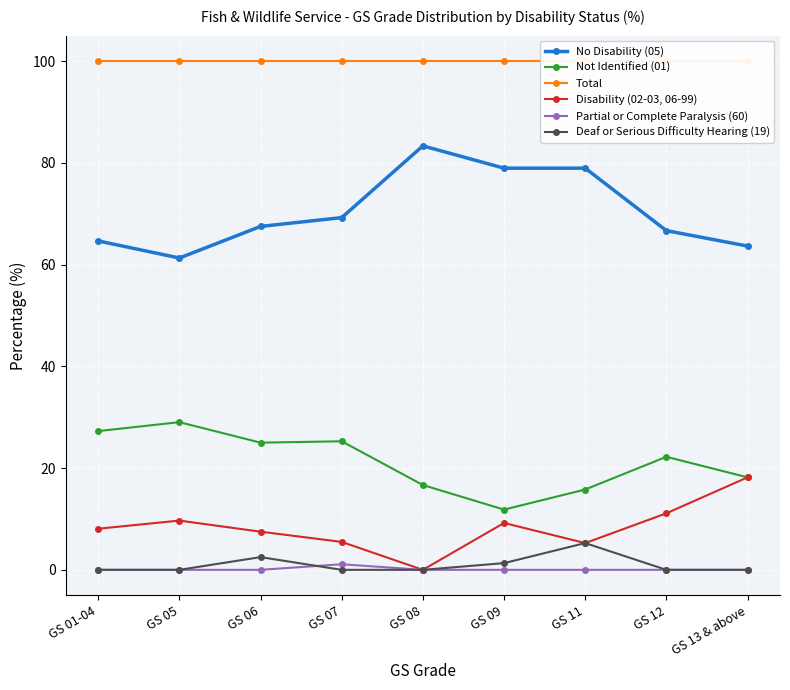

Is the value of Deaf or Serious Difficulty Hearing (19) at GS 12 greater than the value of Not Identified (01) at GS 09?

No